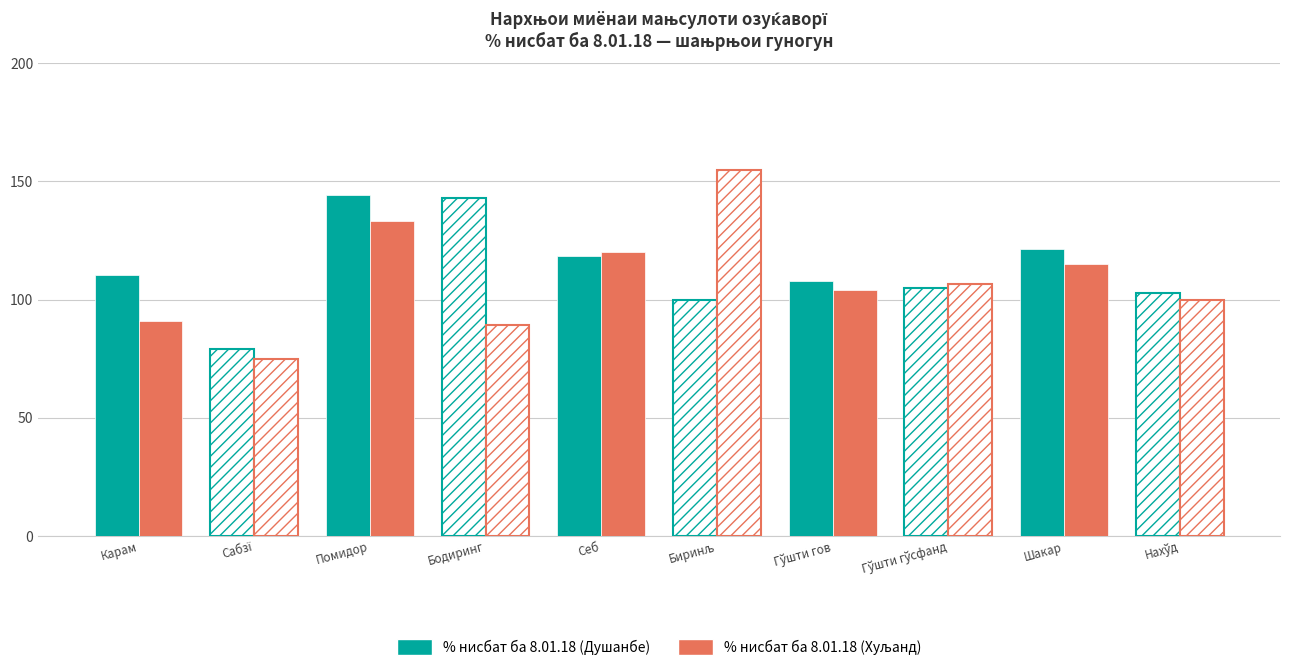

What position from the right is Шакар?

2